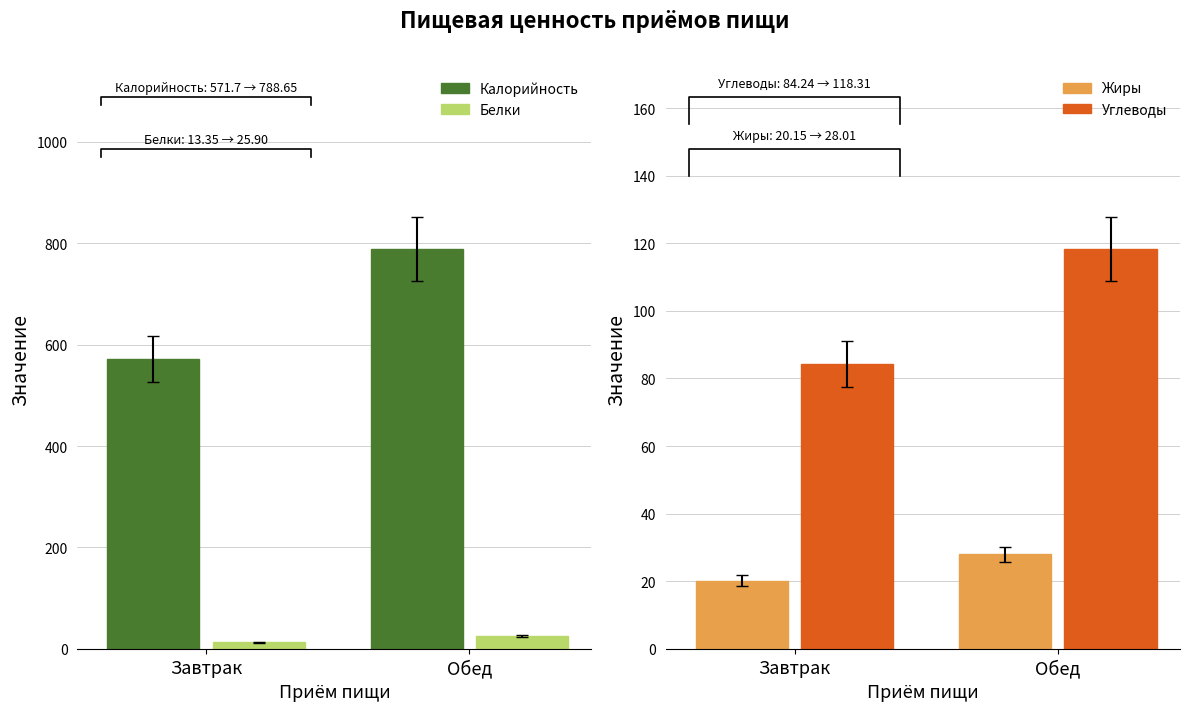

What is the difference between the maximum and minimum values in the Калорийность series?

216.9